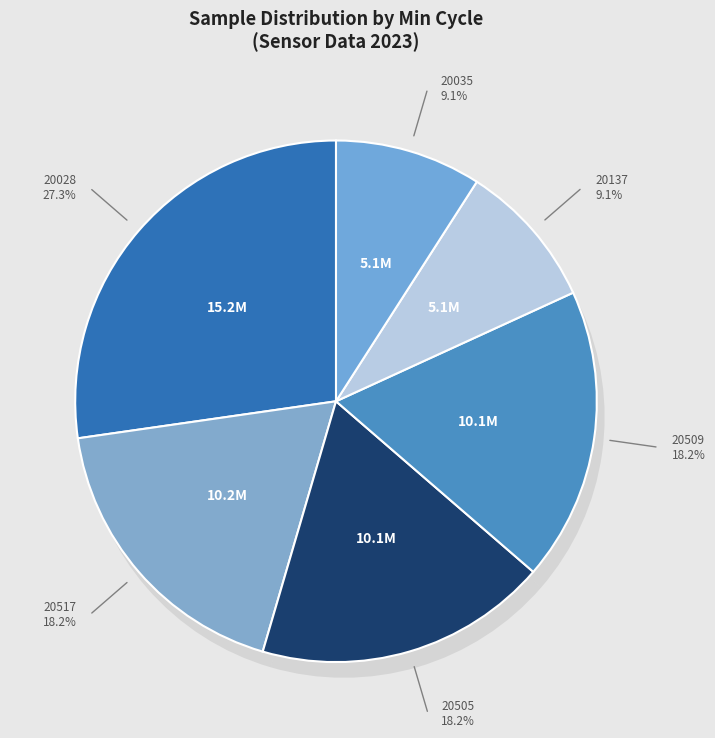

To the nearest percent, what is the average slice percentage?

10%